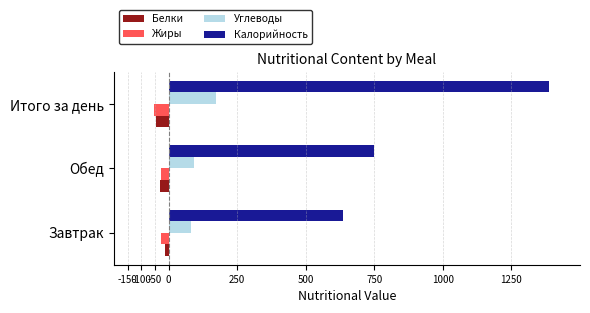

Which series has the widest spread of values?

Калорийность